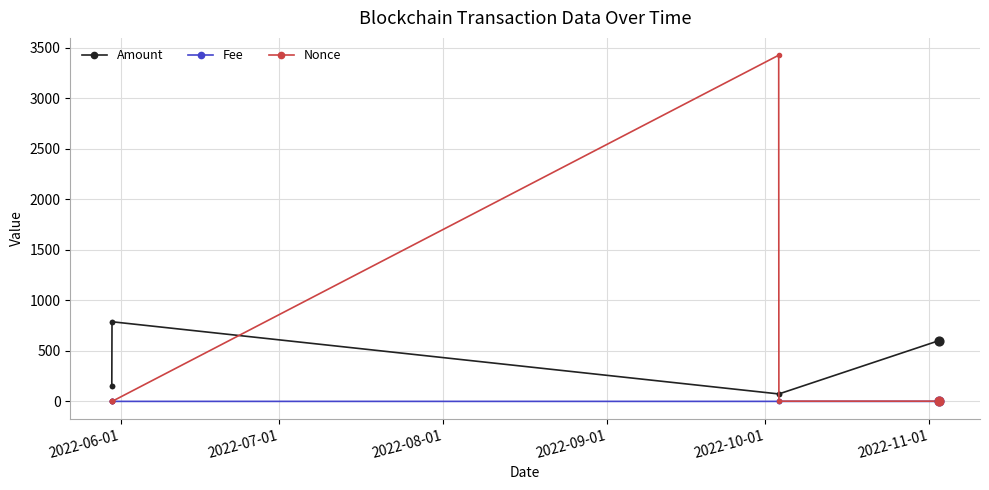

What are all the series names shown in the legend?

Amount, Fee, Nonce